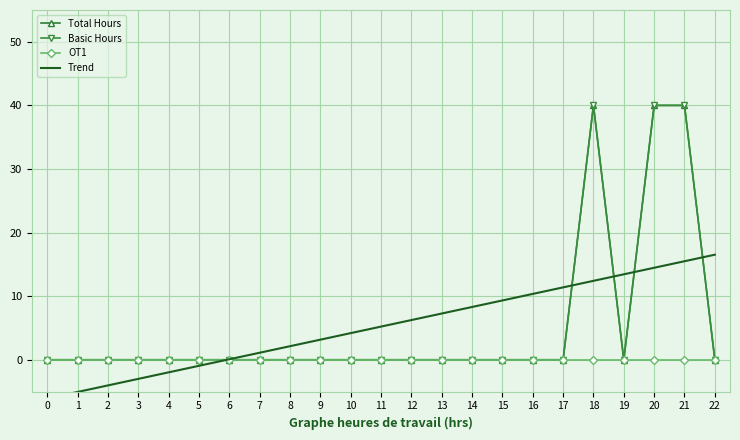

How many values in Total Hours are above zero?

3